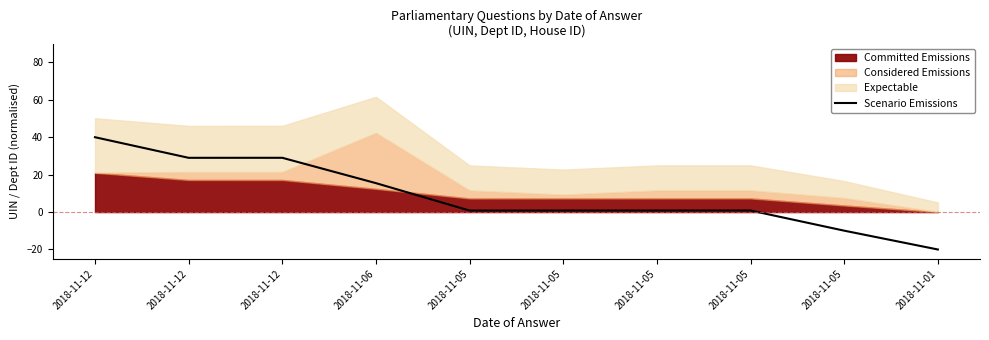

How many interior local valleys (lower than both neighbors) does the data have?

2